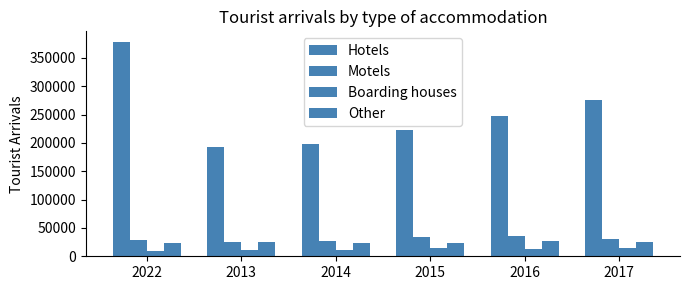

How many data points in Boarding houses are less than 13446?

3